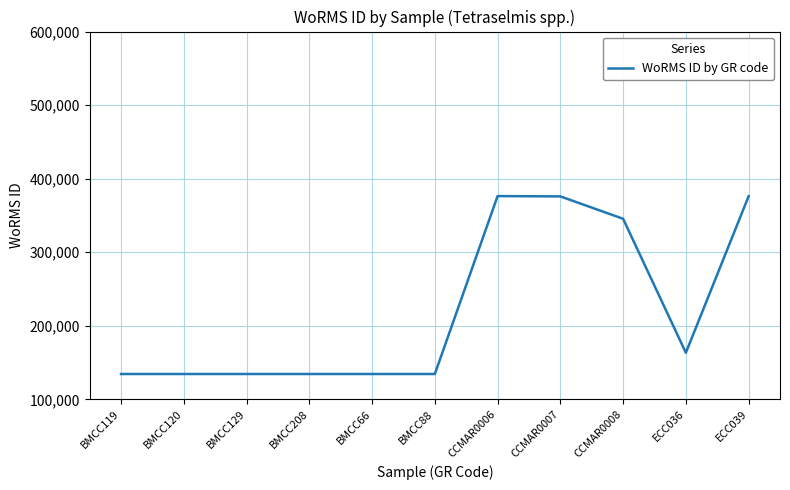

How many series are shown in this chart?

1